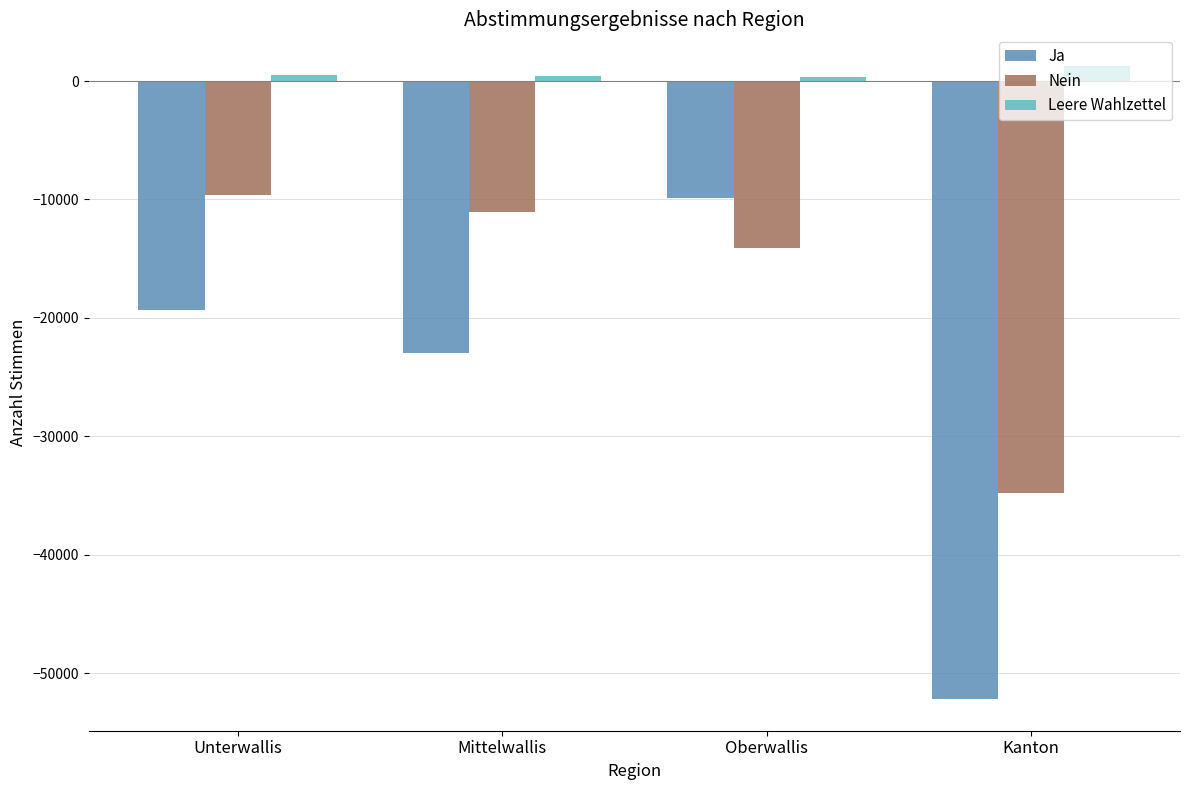

Rank the series by their average value, from lowest to highest.

Ja, Nein, Leere Wahlzettel